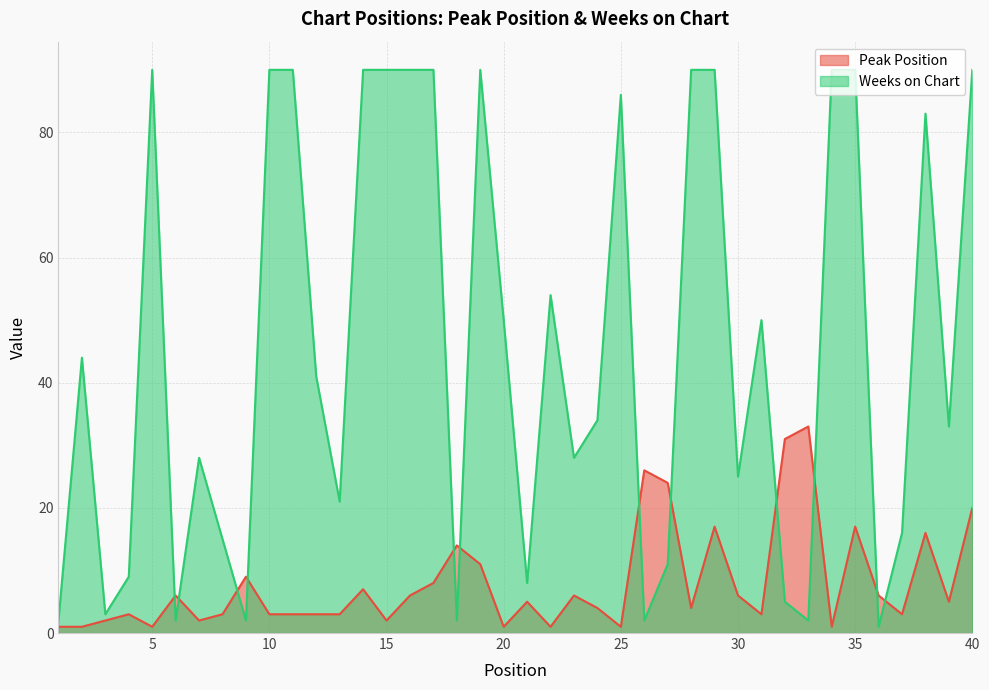

What is the difference between the maximum and minimum values in the Peak Position series?

32